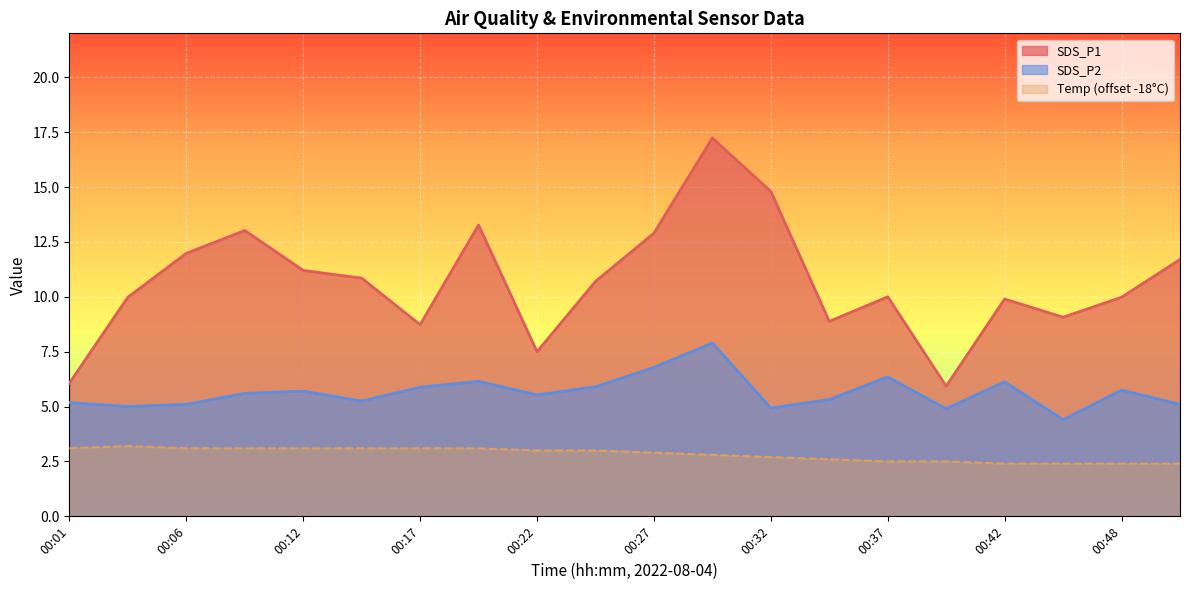

At which label is SDS_P1 closest to 11?

00:14